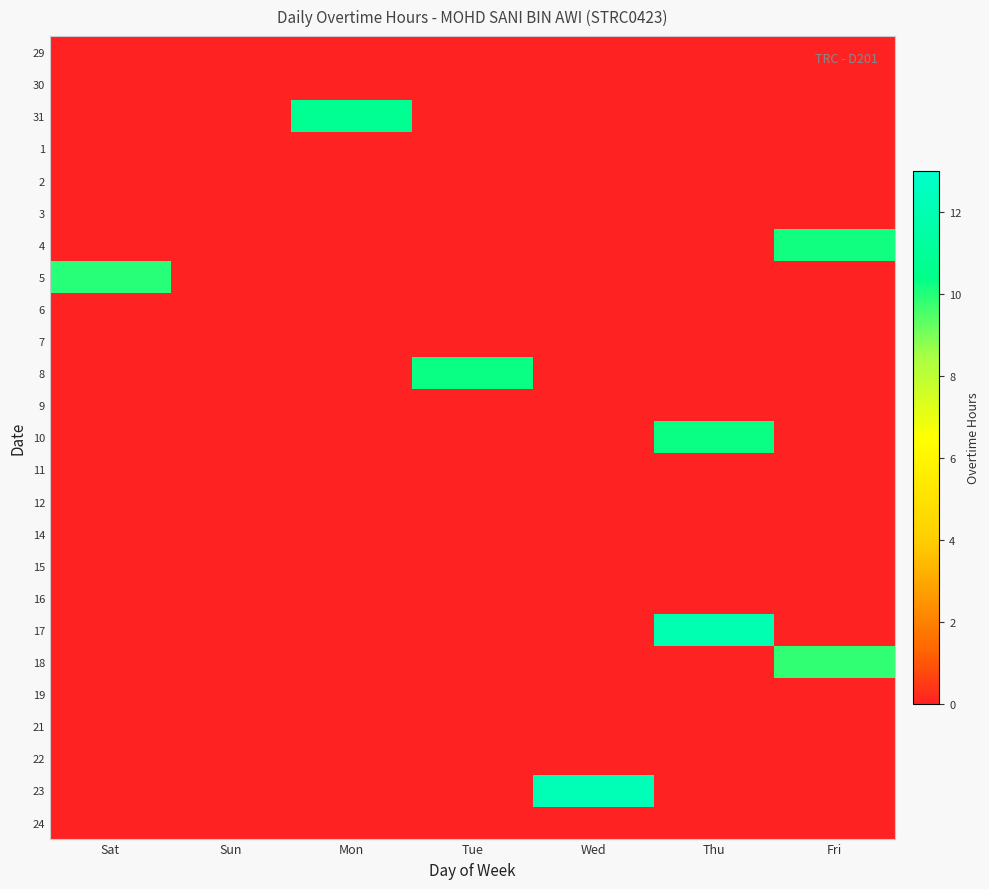

Which series has the widest spread of values?

23